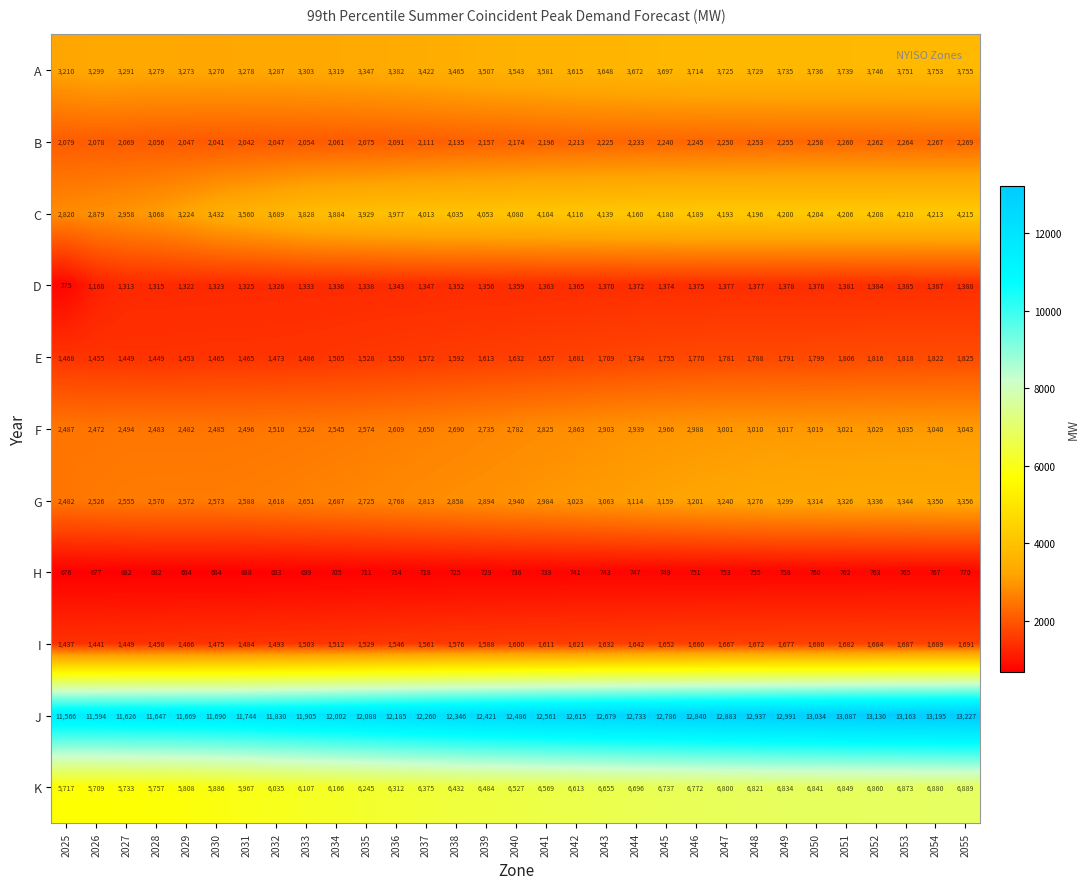

What is the total value across all series at 2042?

40466